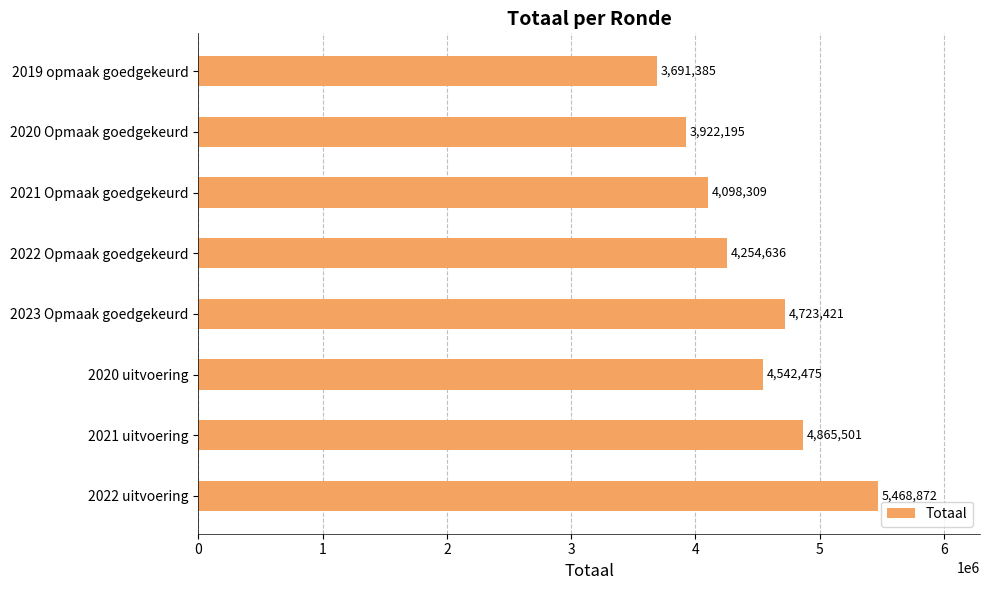

The chart shows a value of 5468872 at 2022 uitvoering. True or false?

True